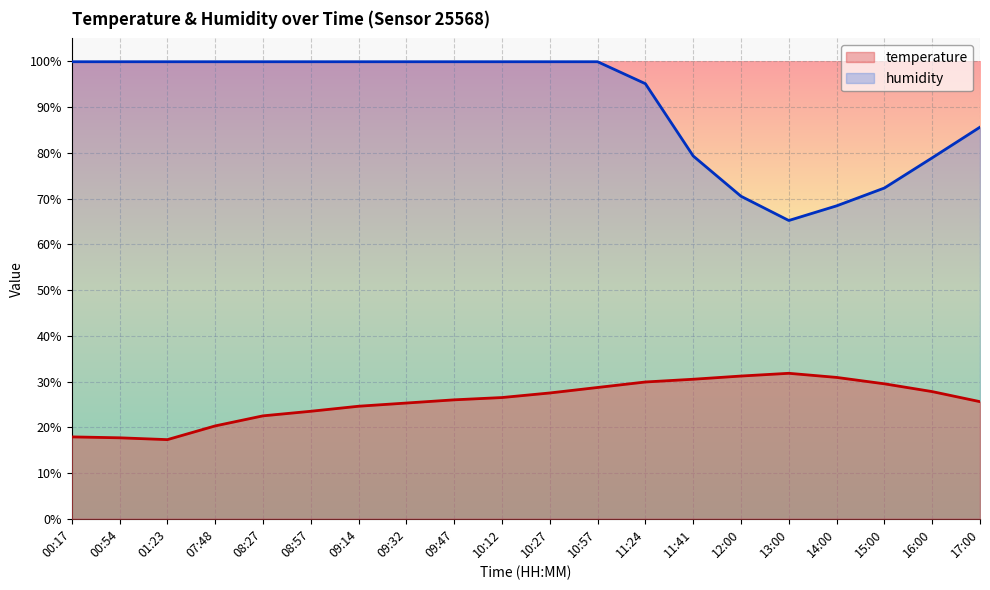

What is the label of the 11th point from the right?

10:12